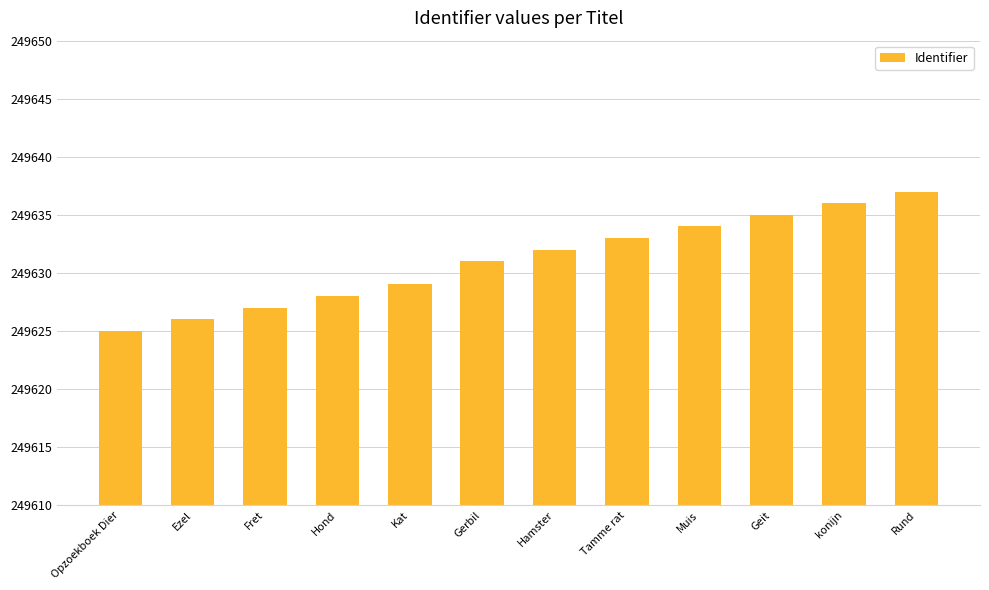

What is the approximate value at Tamme rat, to the nearest 10?

249630